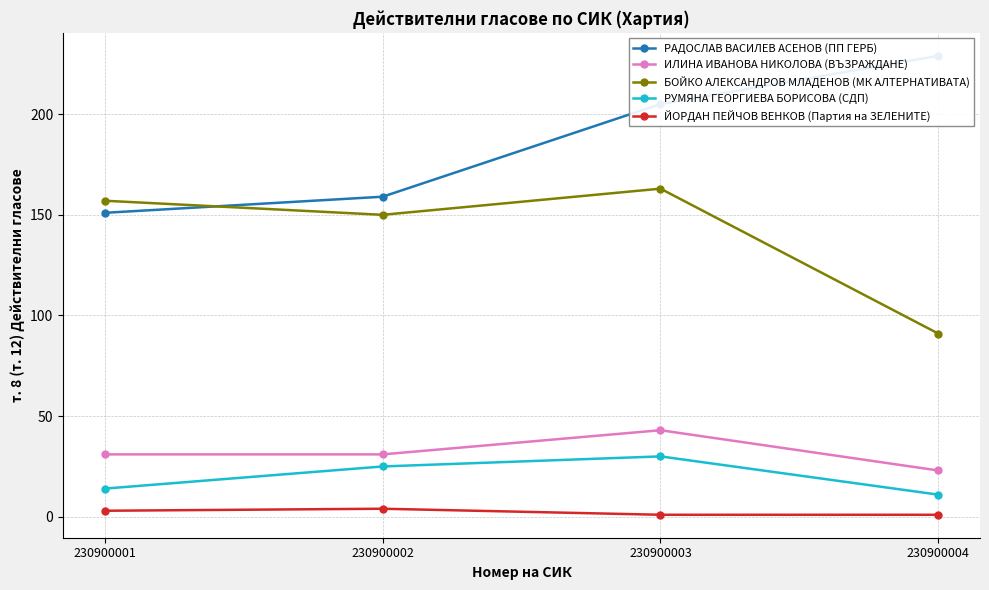

At which label does РУМЯНА ГЕОРГИЕВА БОРИСОВА (СДП) first exceed 25?

230900003